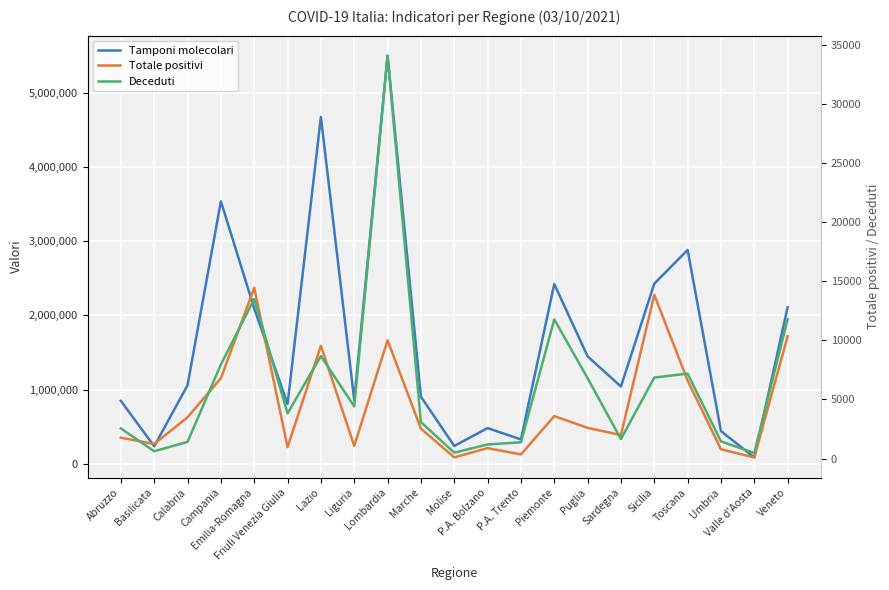

At which category is the sum across all series the highest?

Lombardia